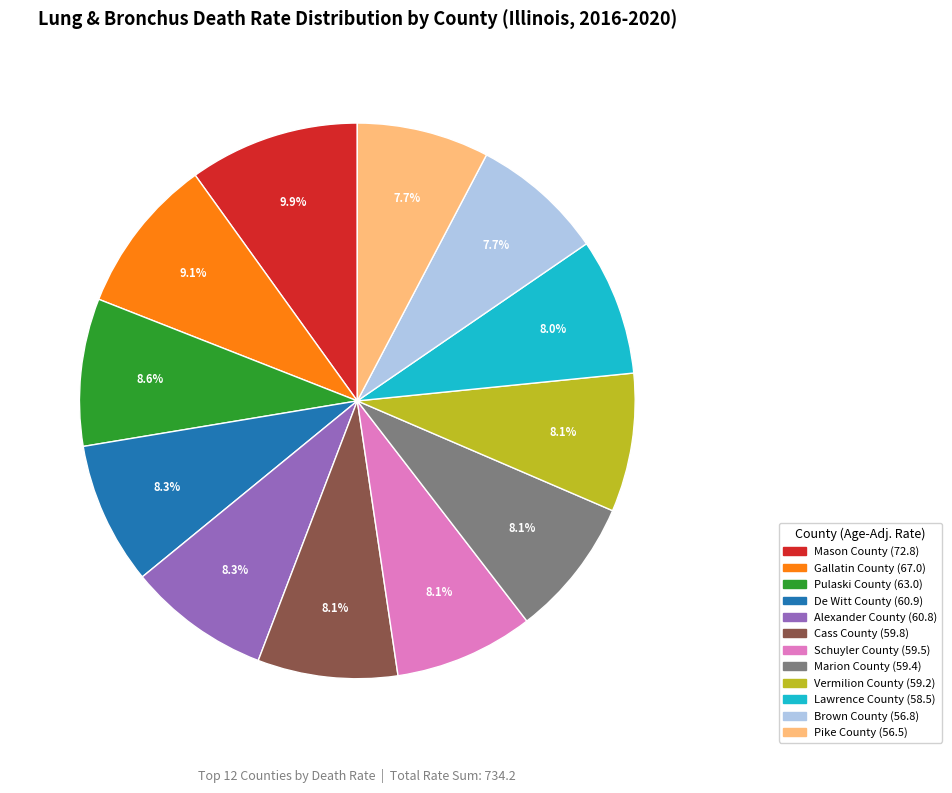

Which slice is the largest?

Mason County